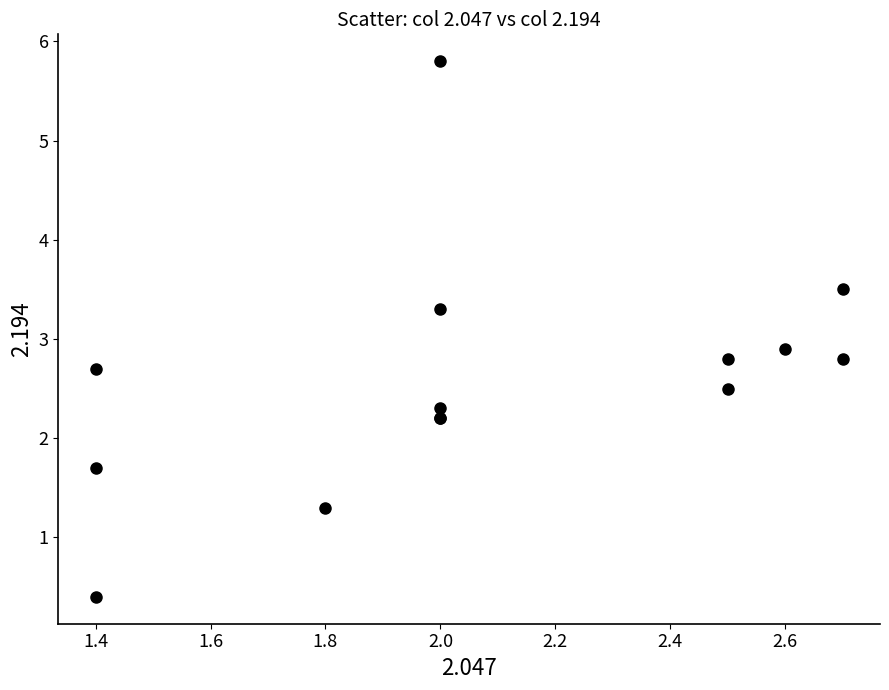

What Y value in the scatter plot is closest to 3?

2.9